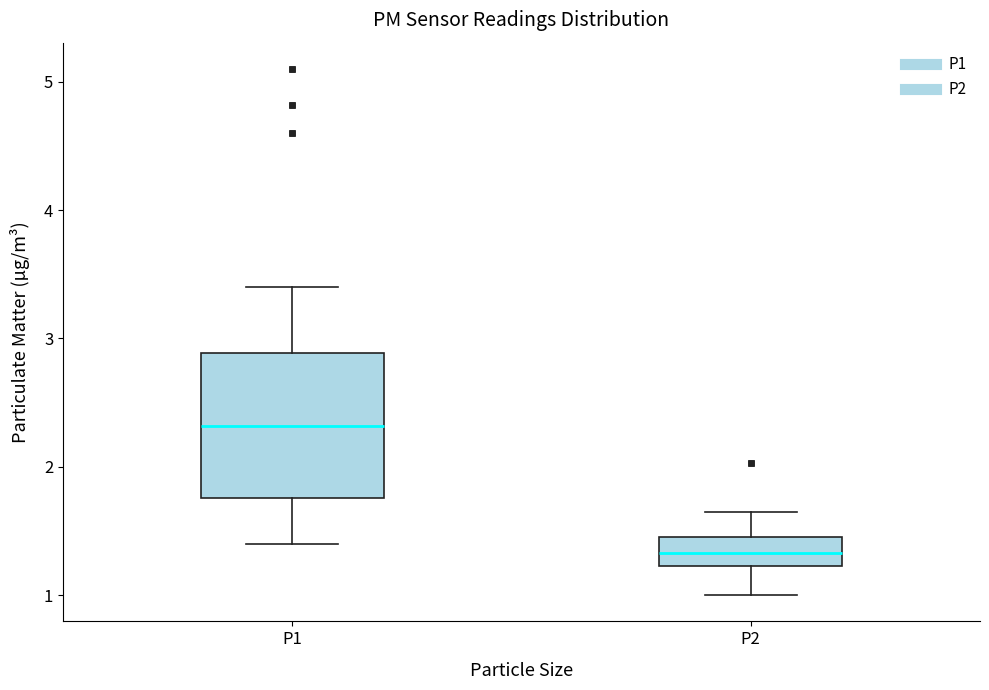

Reading left to right, read every box against the y-axis: the position of its median line, the range the box covers, and the ends of its whiskers. The values are not printed on the chart, so give them approximately, as read against the axis.

P1: median 2.3, box 1.8 to 2.9, whiskers 1.4 to 3.4
P2: median 1.3, box 1.2 to 1.5, whiskers 1.0 to 1.7